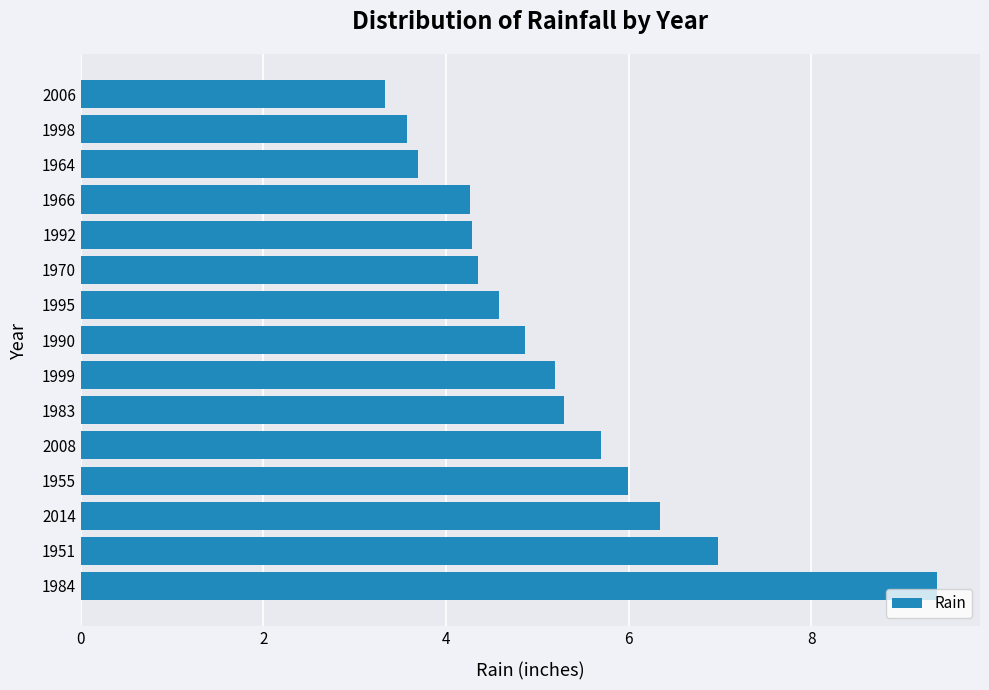

Where is the data nearest to the value 6?

1955